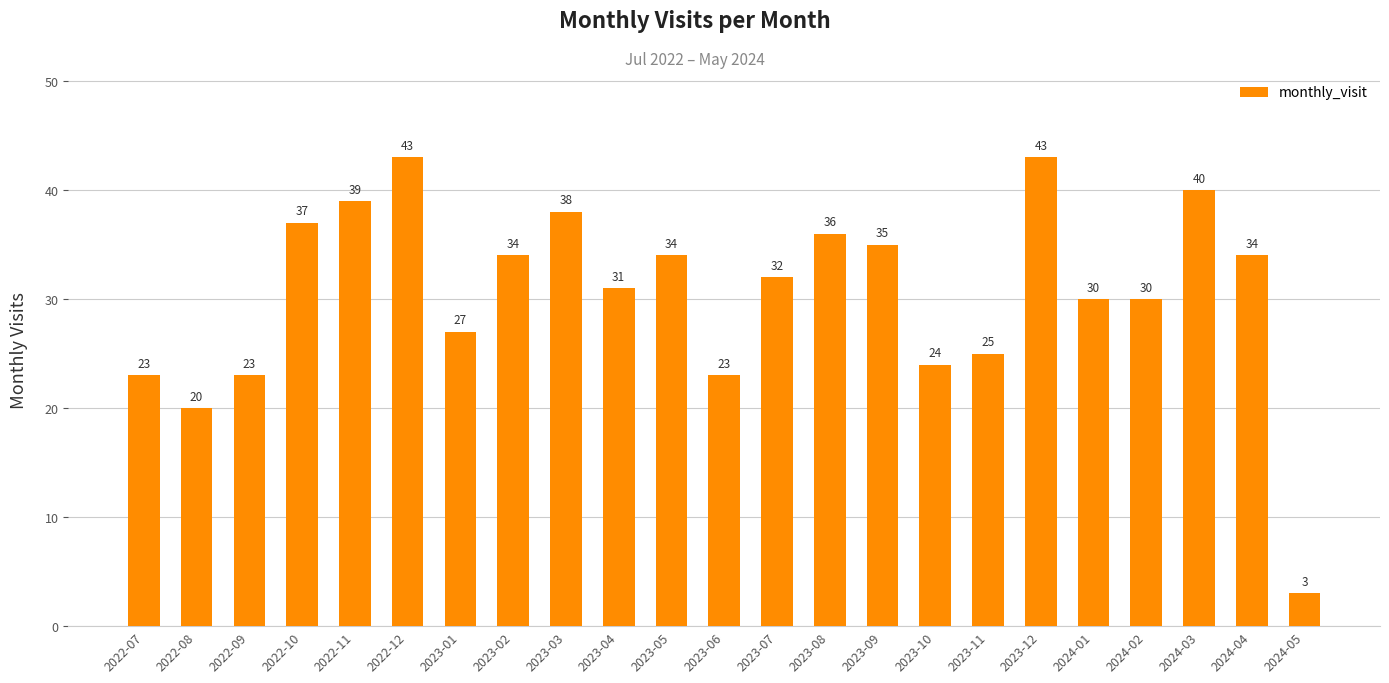

Is it true that the value at 2024-03 is 40?

True